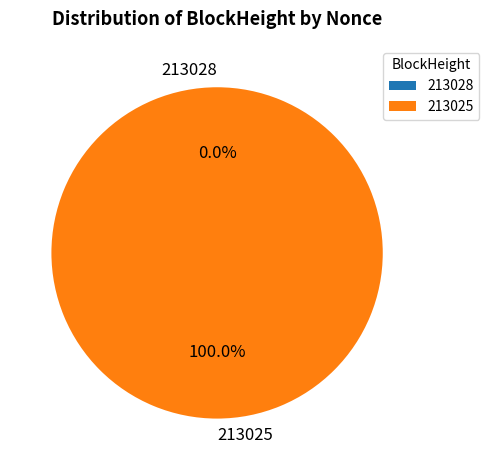

To the nearest percent, what is the average slice percentage?

50%